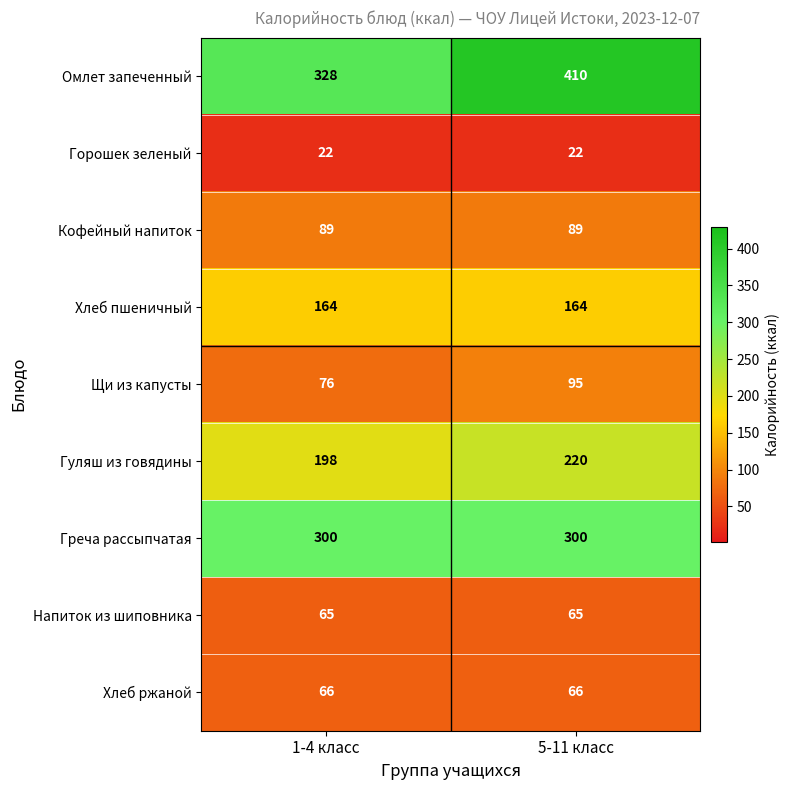

Between 1-4 класс and 5-11 класс, which series saw the biggest shift?

Омлет запеченный